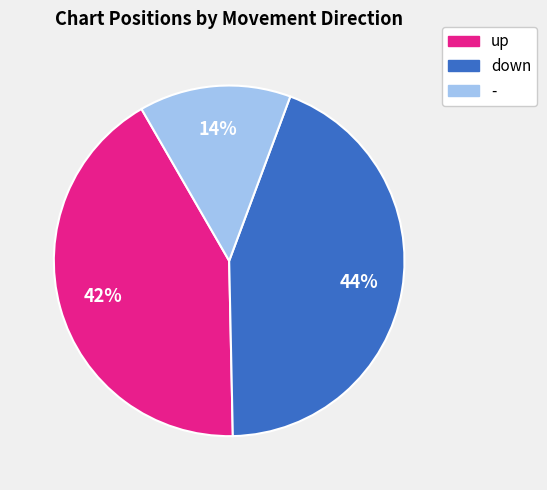

What percentage is the down slice, to the nearest percent?

44%